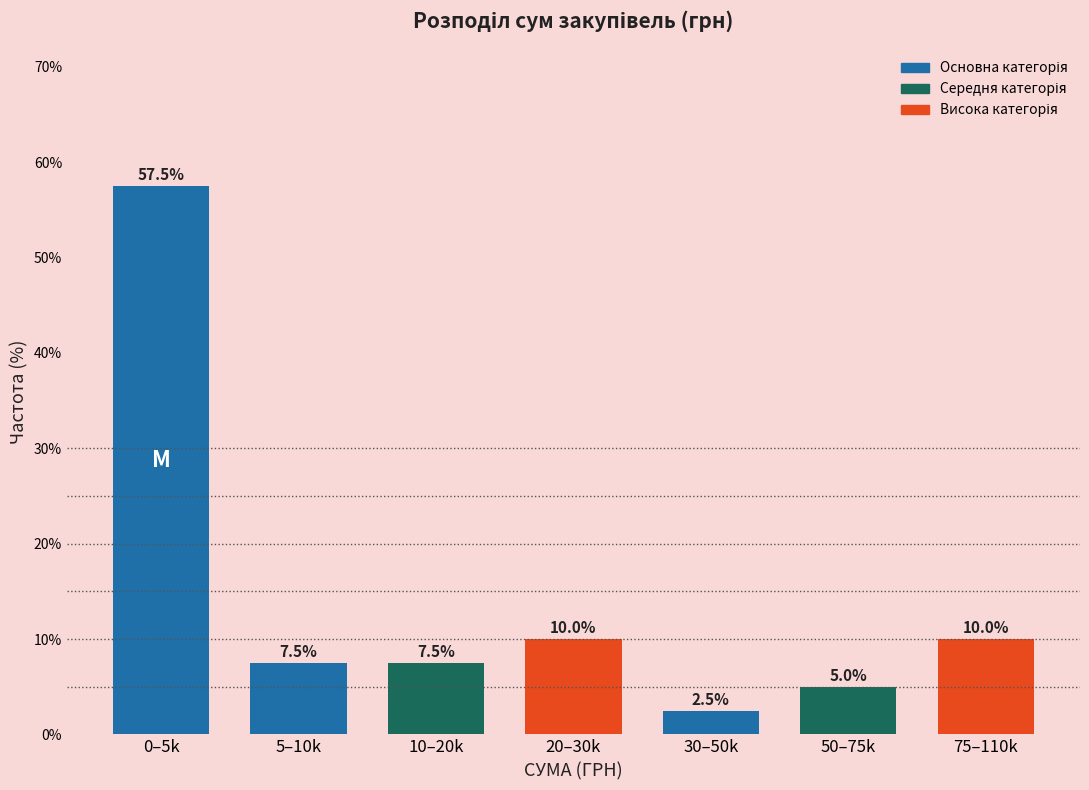

Reading left to right, transcribe all the data shown in this chart.

57.5	7.5	7.5	10.0	2.5	5.0	10.0